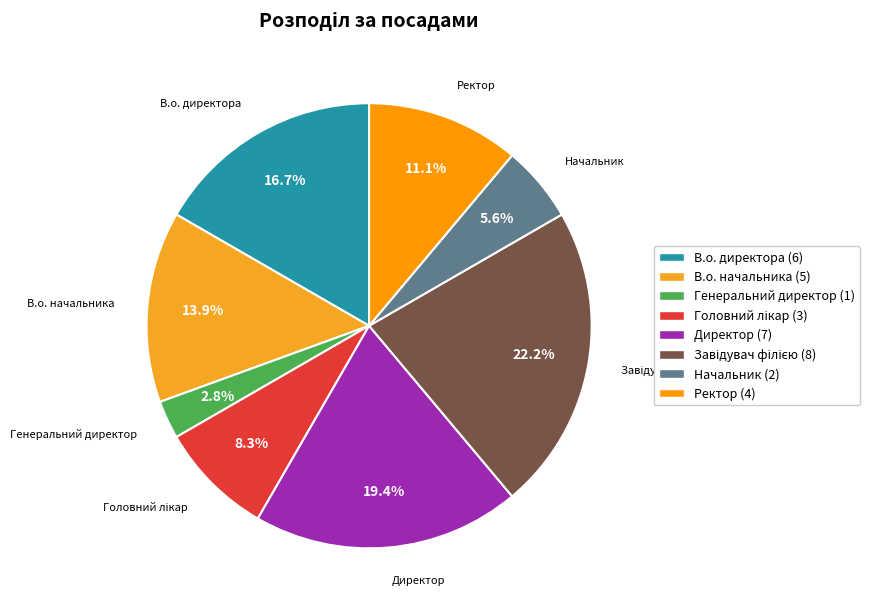

Count the number of slices in the pie.

8